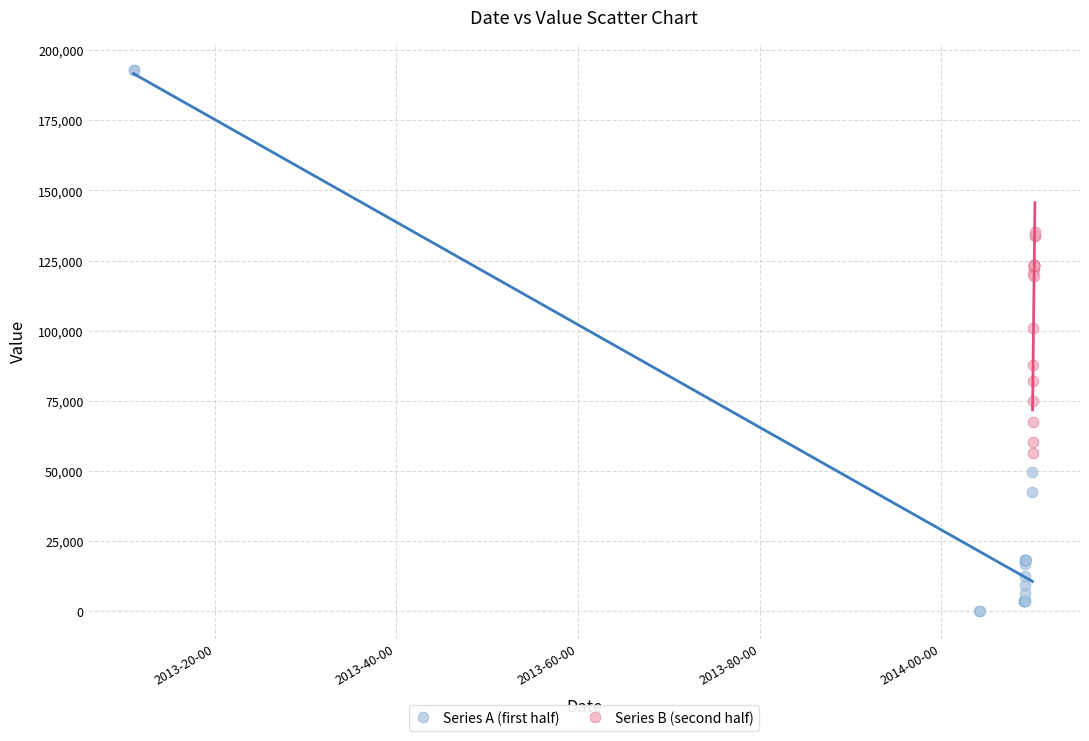

What are all the series names shown in the legend?

Series A (first half), Series B (second half)